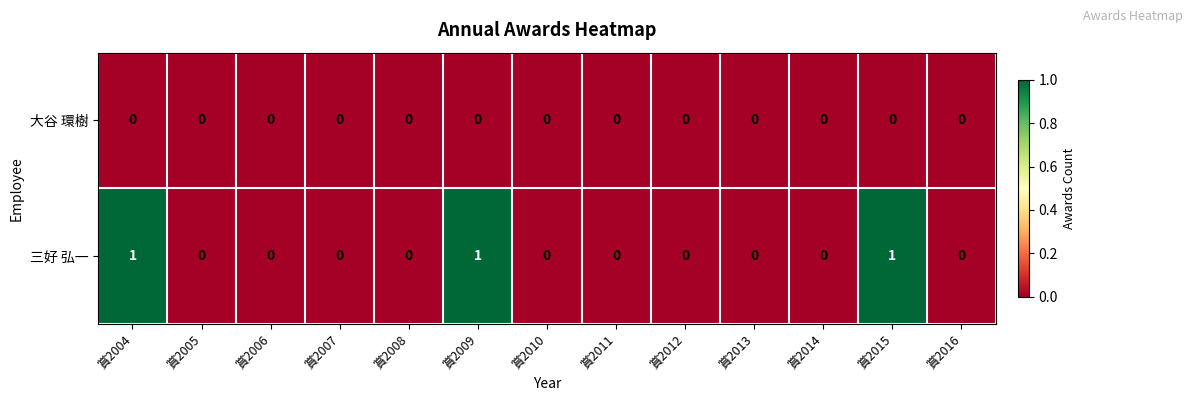

Reading left to right, what are all the values shown in this chart?

大谷 環樹: 賞2004=0	賞2005=0	賞2006=0	賞2007=0	賞2008=0	賞2009=0	賞2010=0	賞2011=0	賞2012=0	賞2013=0	賞2014=0	賞2015=0	賞2016=0
三好 弘一: 賞2004=1	賞2005=0	賞2006=0	賞2007=0	賞2008=0	賞2009=1	賞2010=0	賞2011=0	賞2012=0	賞2013=0	賞2014=0	賞2015=1	賞2016=0